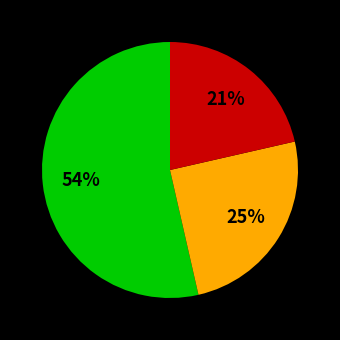

Does any single category account for the majority?

Yes